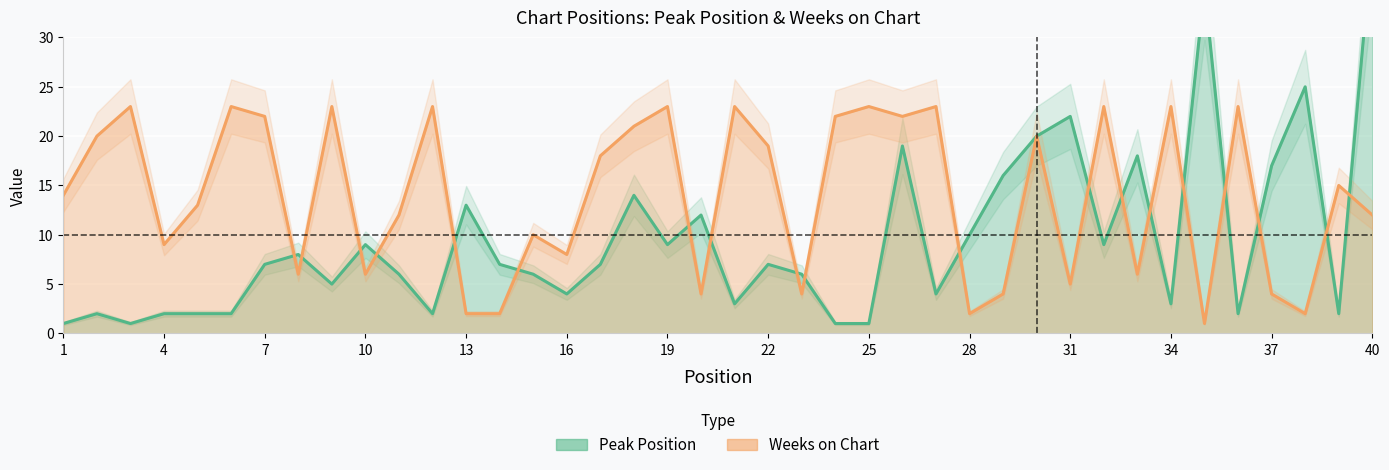

Reading right to left, what are all the values shown in this chart?

Peak Position: 40=40	39=2	38=25	37=17	36=2	35=35	34=3	33=18	32=9	31=22	30=20	29=16	28=10	27=4	26=19	25=1	24=1	23=6	22=7	21=3	20=12	19=9	18=14	17=7	16=4	15=6	14=7	13=13	12=2	11=6	10=9	9=5	8=8	7=7	6=2	5=2	4=2	3=1	2=2	1=1
Weeks on Chart: 40=12	39=15	38=2	37=4	36=23	35=1	34=23	33=6	32=23	31=5	30=20	29=4	28=2	27=23	26=22	25=23	24=22	23=4	22=19	21=23	20=4	19=23	18=21	17=18	16=8	15=10	14=2	13=2	12=23	11=12	10=6	9=23	8=6	7=22	6=23	5=13	4=9	3=23	2=20	1=14